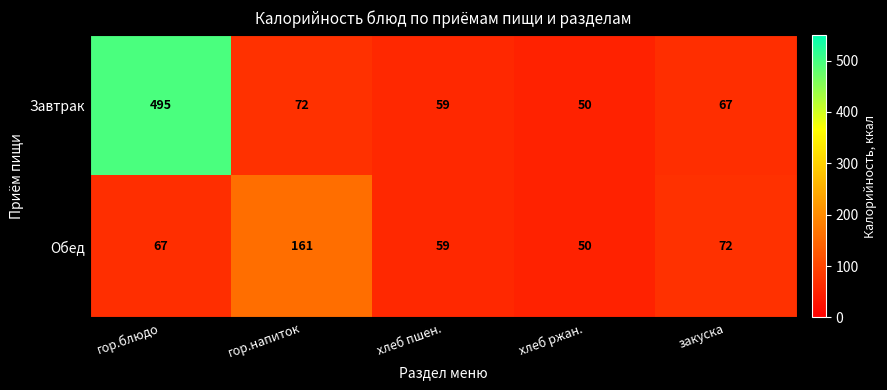

True or false: Завтрак has a value of 59 at хлеб пшен..

True